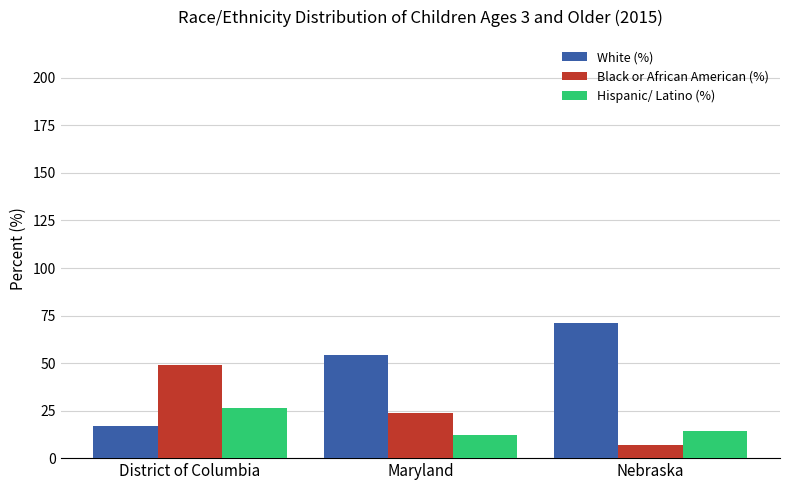

What is the sum of the White (%) values at Maryland and District of Columbia?

71.3